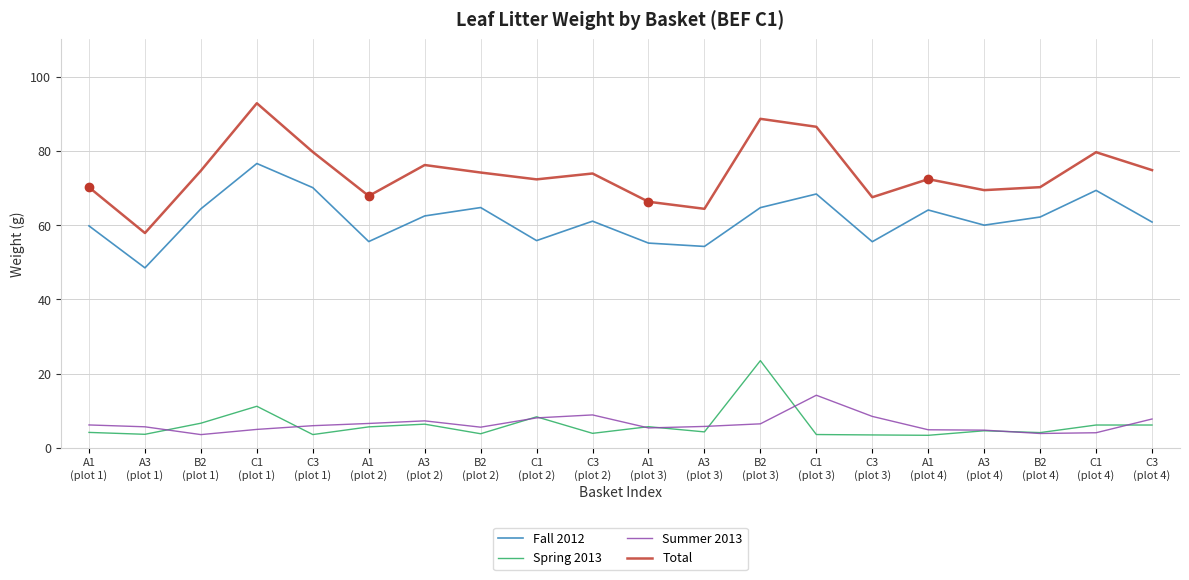

True or false: Spring 2013 and Total intersect in this chart.

False